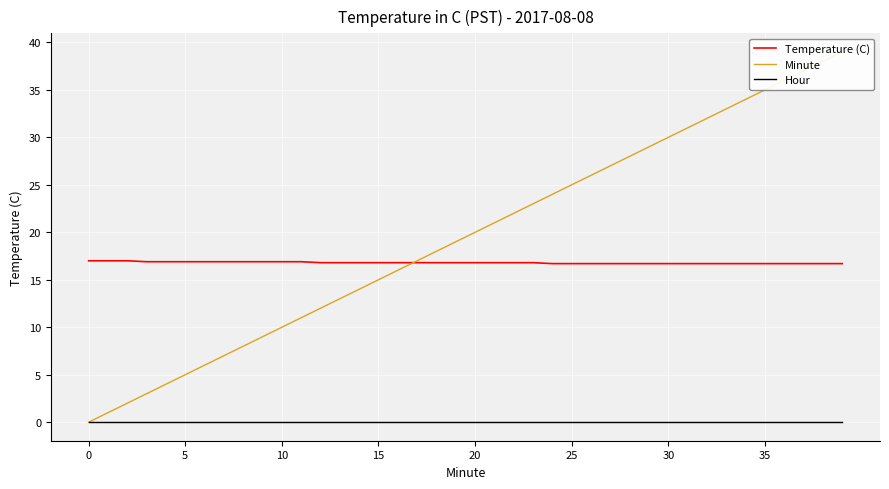

What is the label of the 26th point from the right?

14